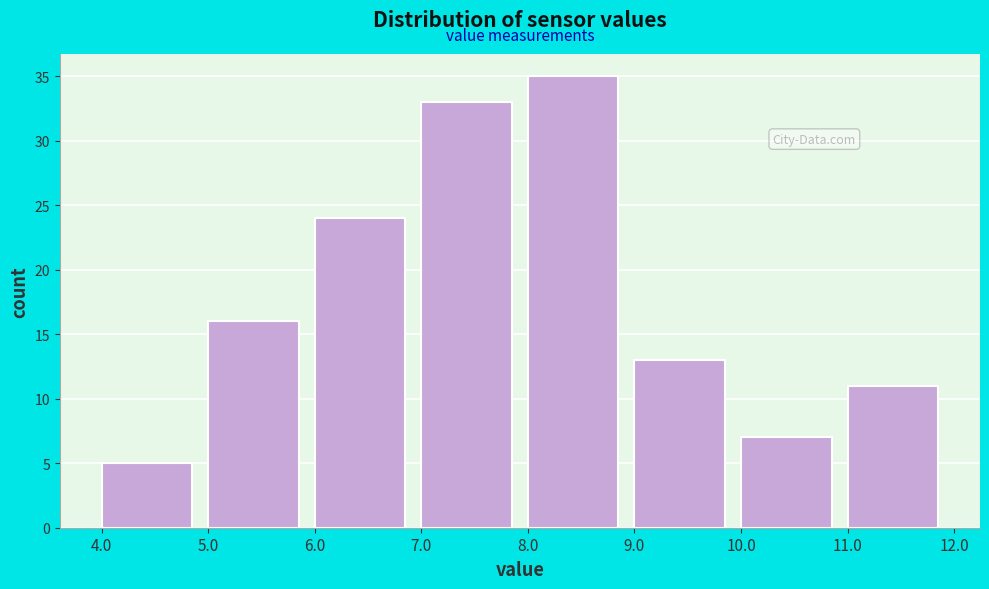

Over which range of the x-axis is the bar tallest?

8.0 to 9.0